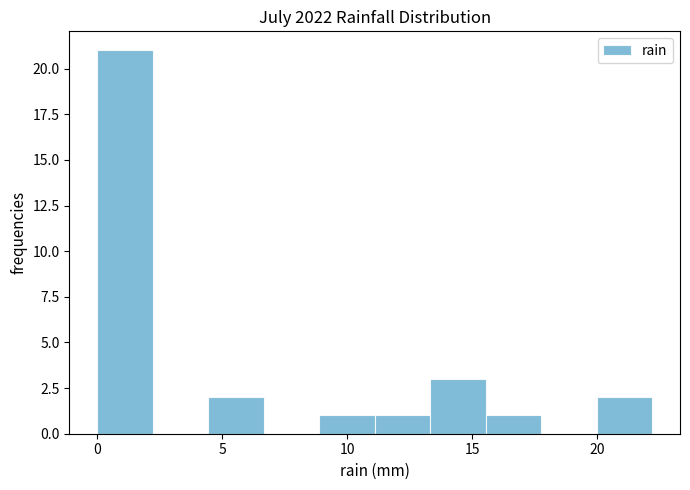

What is the height of the bar covering 0.0 to 2.0 on the x-axis? Neither the bar edges nor the heights are printed on the chart, so give them approximately, as read against the axes.

21